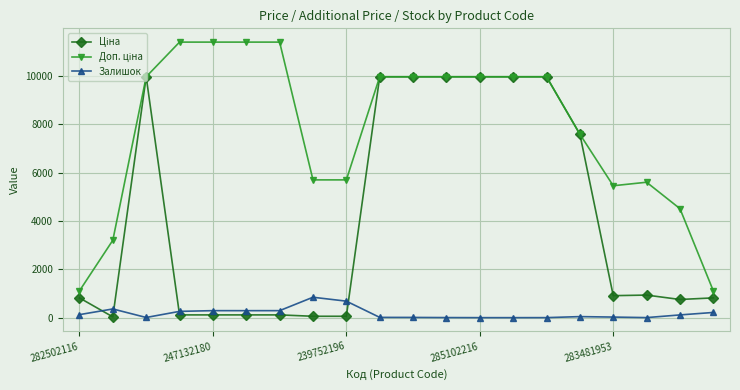

True or false: Залишок has more than 1 interior local peaks.

True